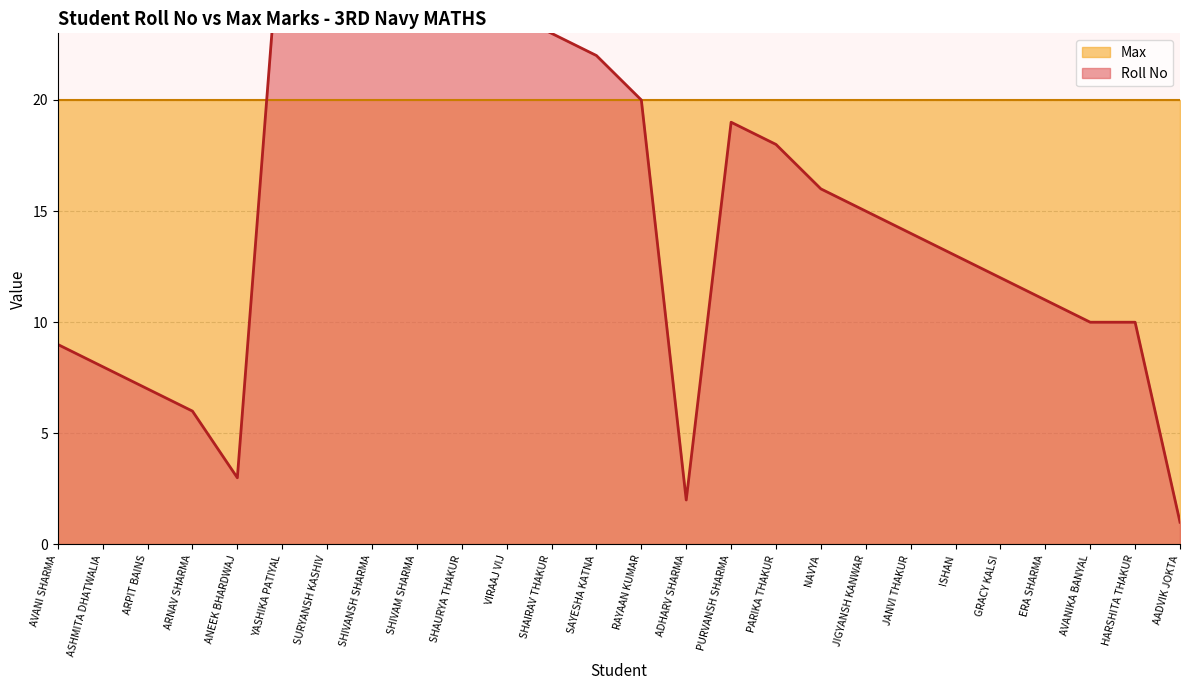

Rank the categories by value from lowest to highest.

AADVIK JOKTA, ADHARV SHARMA, ANEEK BHARDWAJ, ARNAV SHARMA, ARPIT BAINS, ASHMITA DHATWALIA, AVANI SHARMA, AVANIKA BANYAL, HARSHITA THAKUR, ERA SHARMA, GRACY KALSI, ISHAN, JANVI THAKUR, JIGYANSH KANWAR, NAVYA, PARIKA THAKUR, PURVANSH SHARMA, RAYAAN KUMAR, SAYESHA KATNA, SHAIRAV THAKUR, SHAURYA THAKUR, VIRAAJ VIJ, SHIVAM SHARMA, SHIVANSH SHARMA, SURYANSH KASHIV, YASHIKA PATIYAL